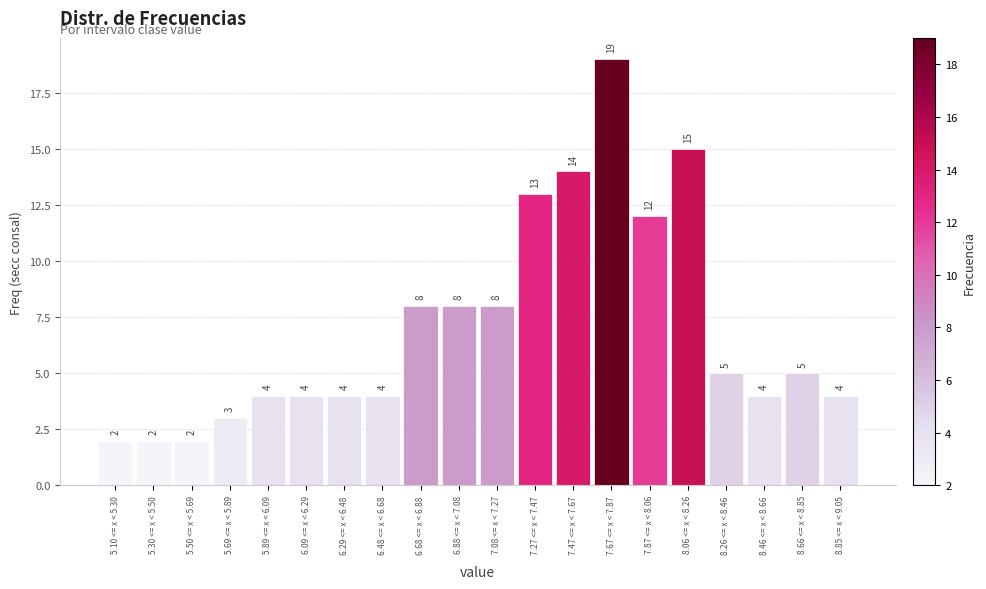

Reading left to right, list all the values displayed in this chart.

2	2	2	3	4	4	4	4	8	8	8	13	14	19	12	15	5	4	5	4